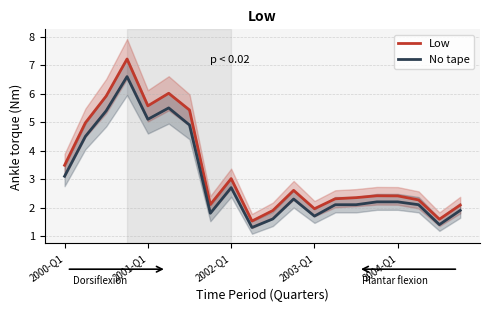

True or false: No tape and Low cross at least once.

False